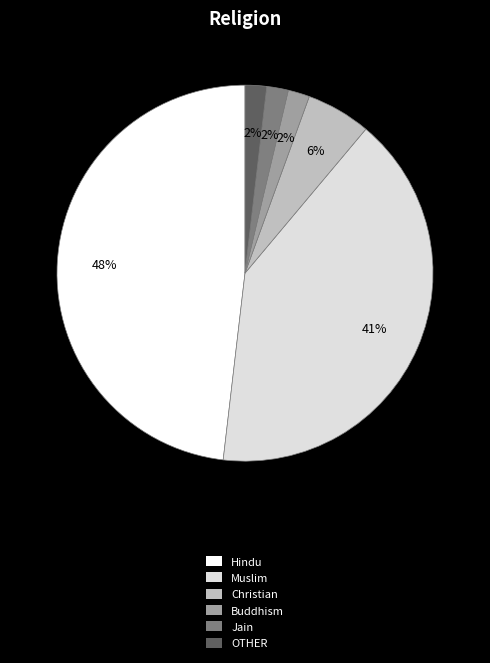

Which has a higher value, Christian or Muslim?

Muslim